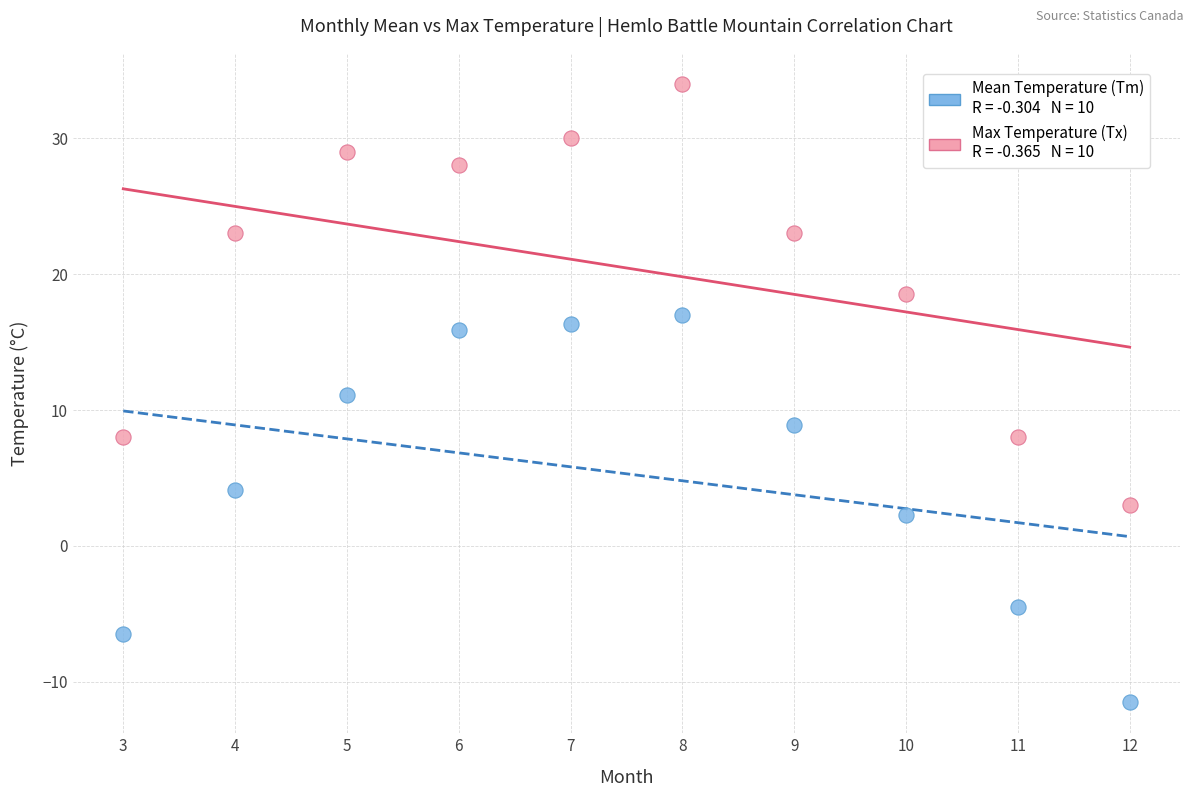

Across all data points, what is the range of X values (max minus min)?

9.0